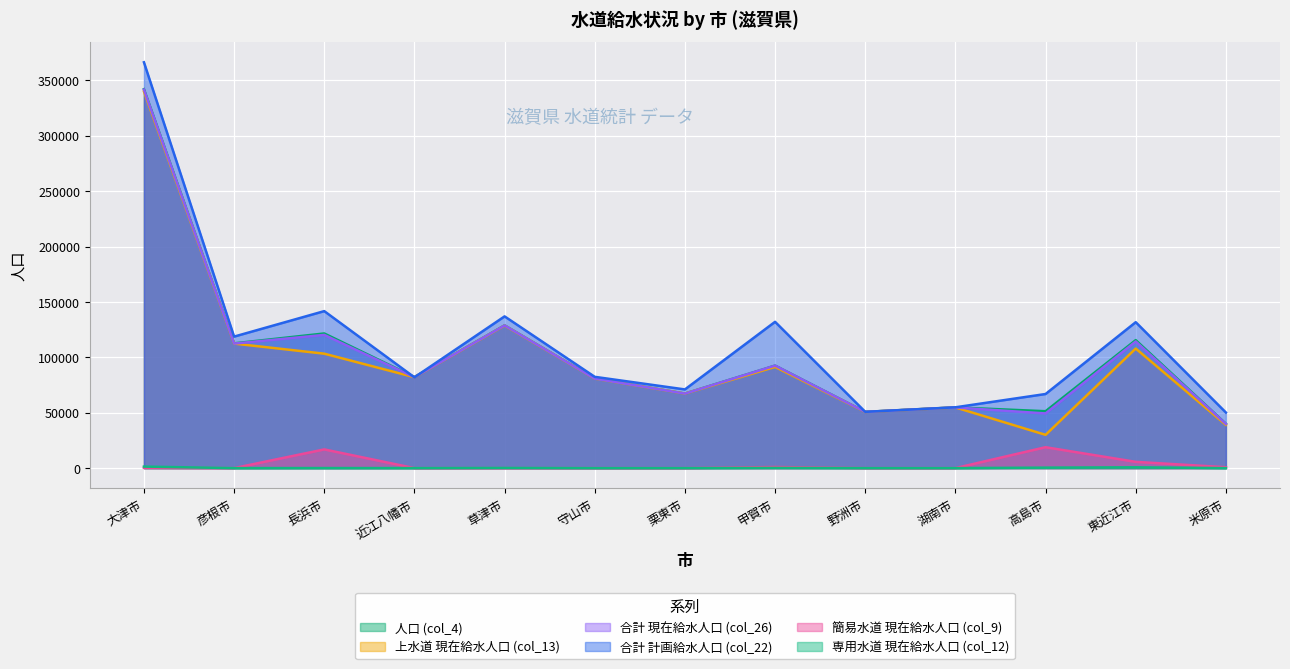

How many series are shown in this chart?

6